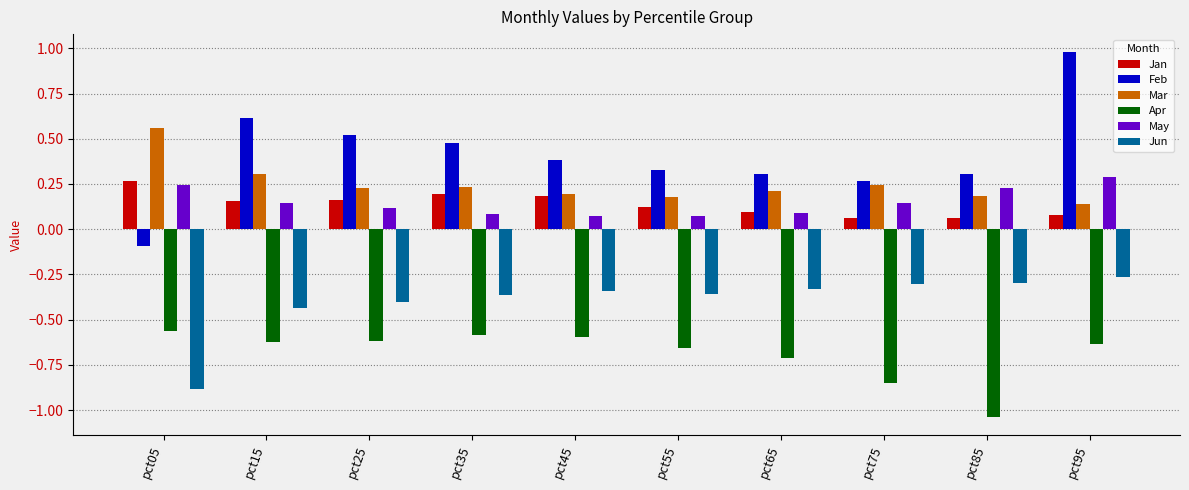

How many bars are there in each group?

6